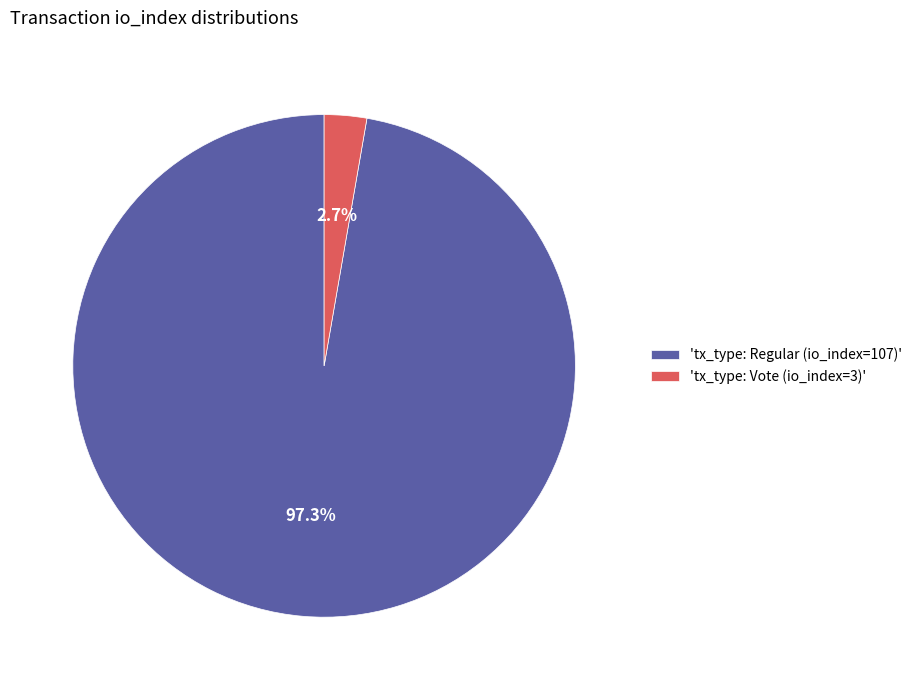

Count the number of slices in the pie.

2